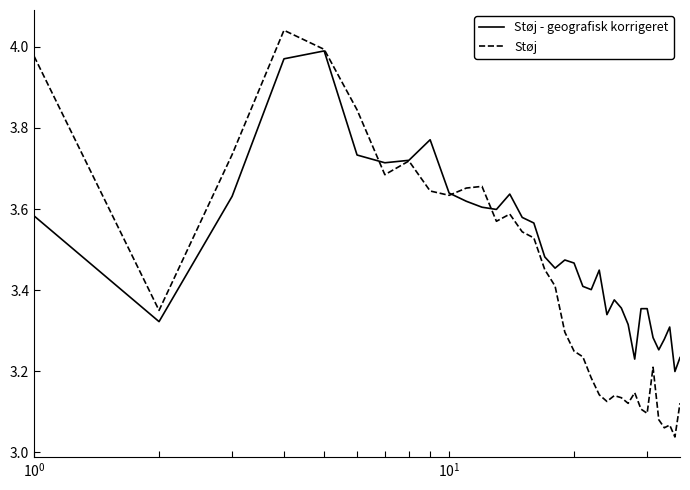

After their last crossing, which series has the higher values: Støj or Støj - geografisk korrigeret?

Støj - geografisk korrigeret